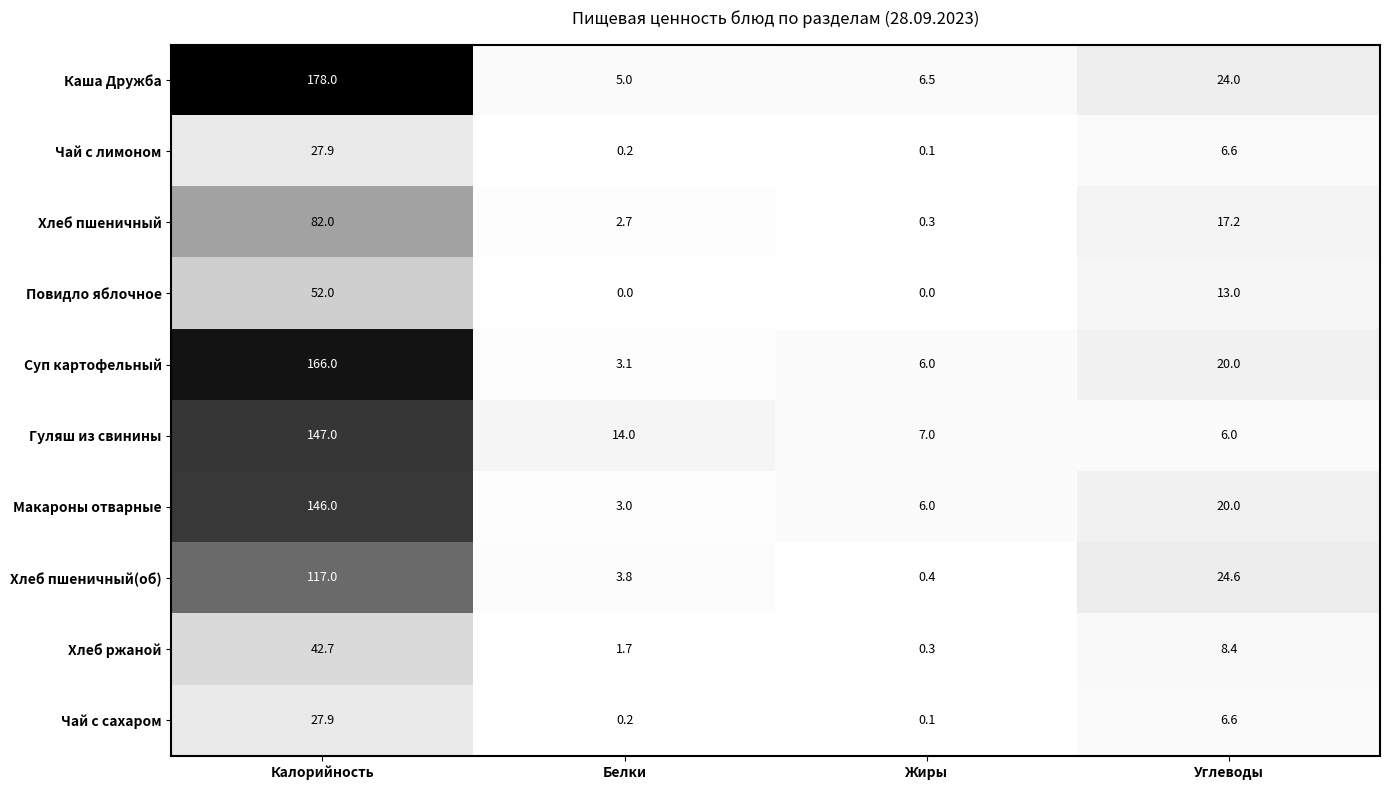

Which series has the largest range (max minus min)?

Каша Дружба